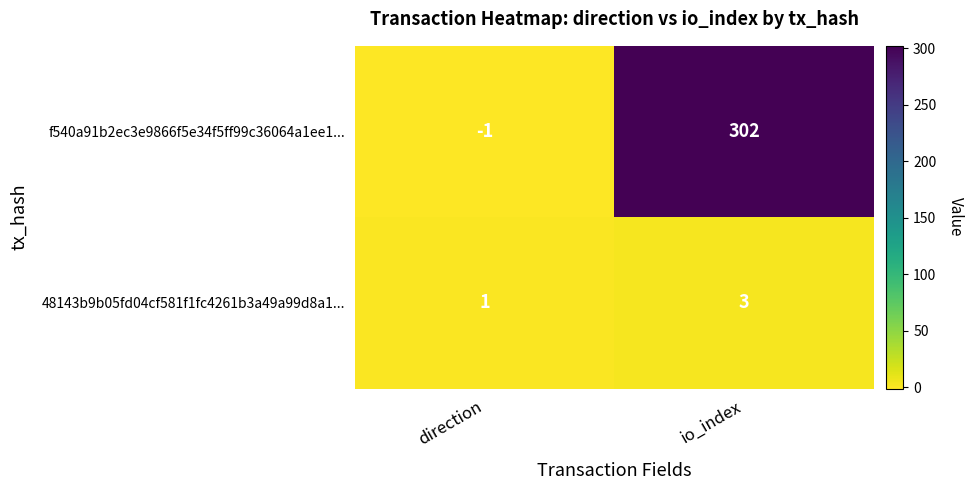

What is the approximate value of 48143b9b05fd04cf581f1fc4261b3a49a99d8a1... at io_index?

3